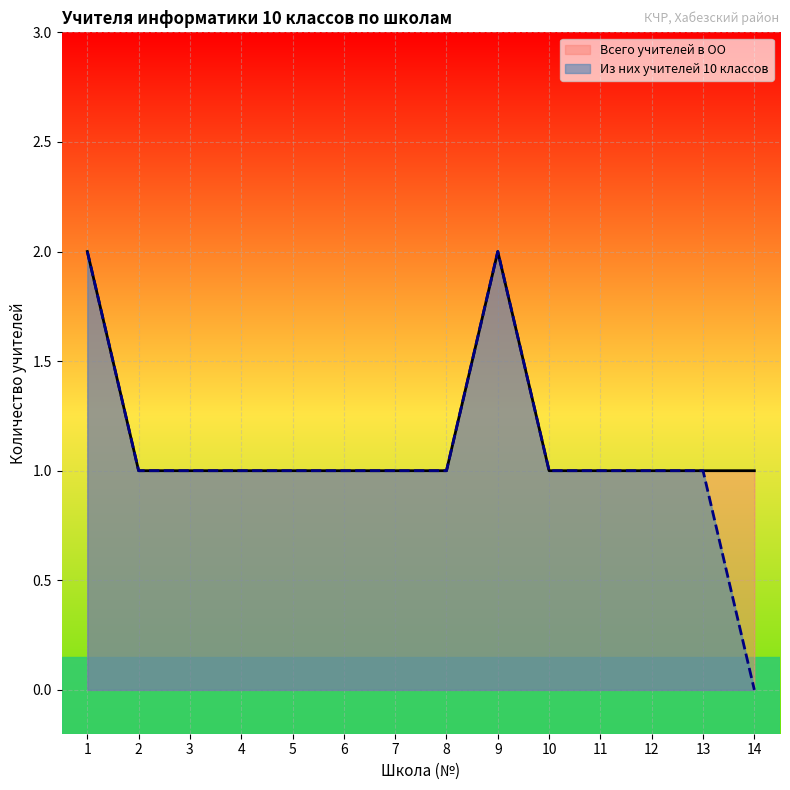

How many interior local peaks does the Из них учителей 10 классов series have?

1